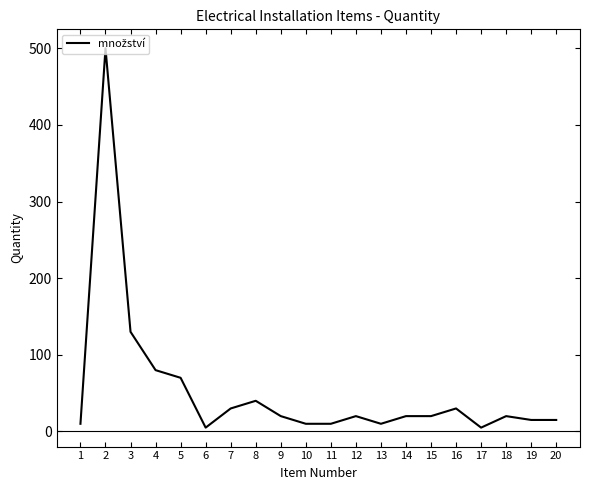

What is the sum of all values?

1060